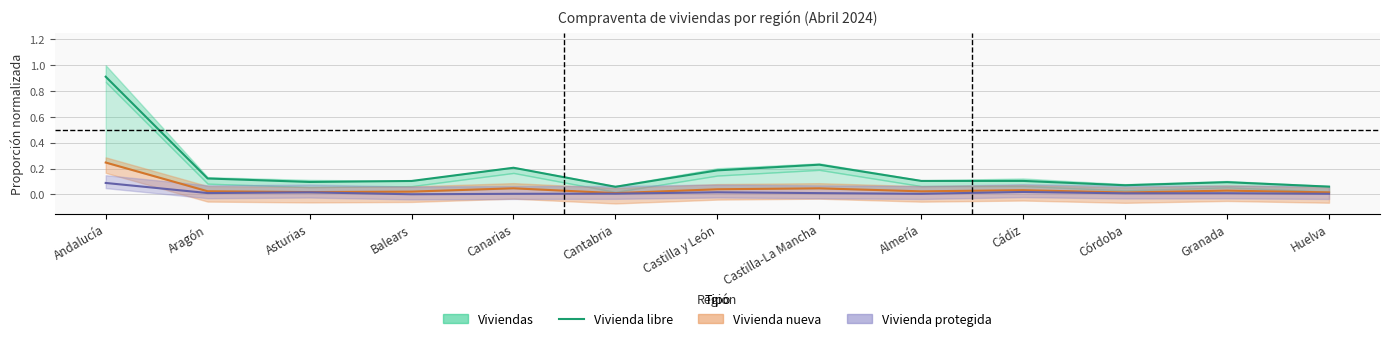

What is the change in value from Castilla y León to Córdoba?

-0.1